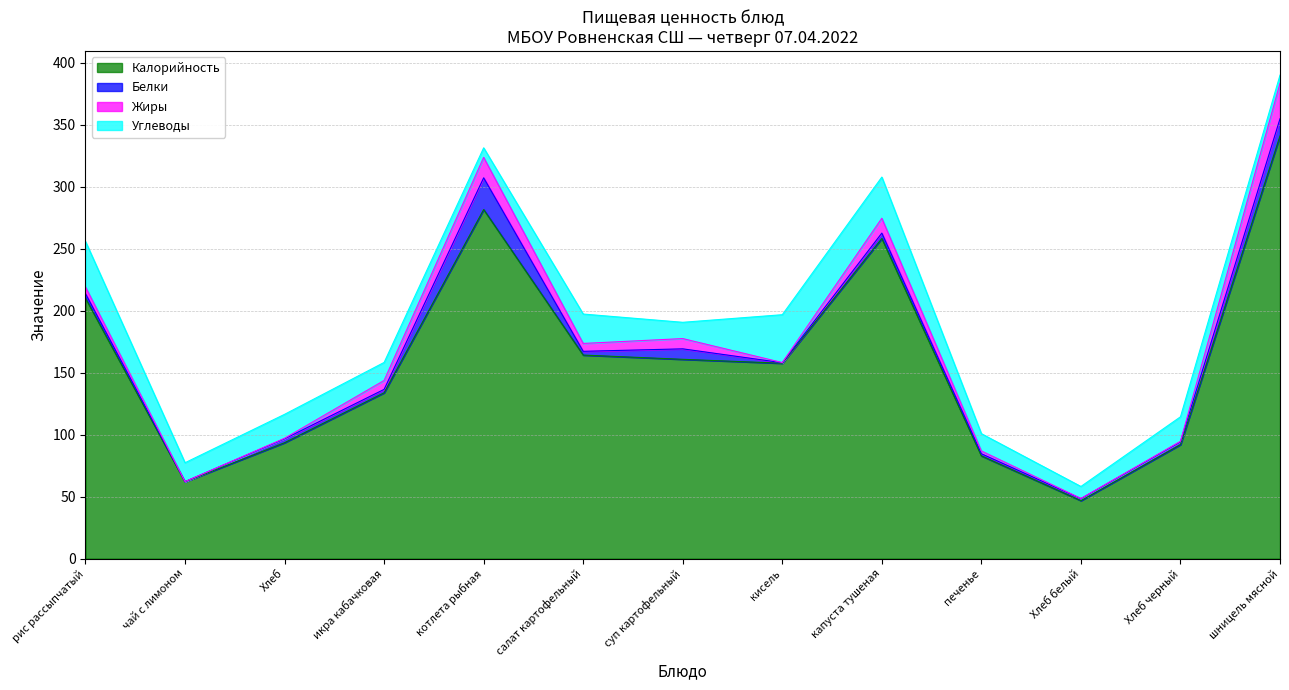

At how many categories does at least one series exceed 272?

2